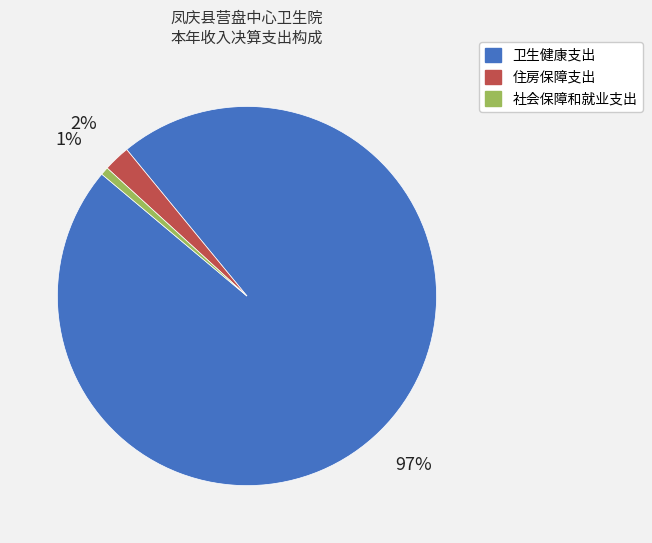

How many slices are in this pie chart?

3